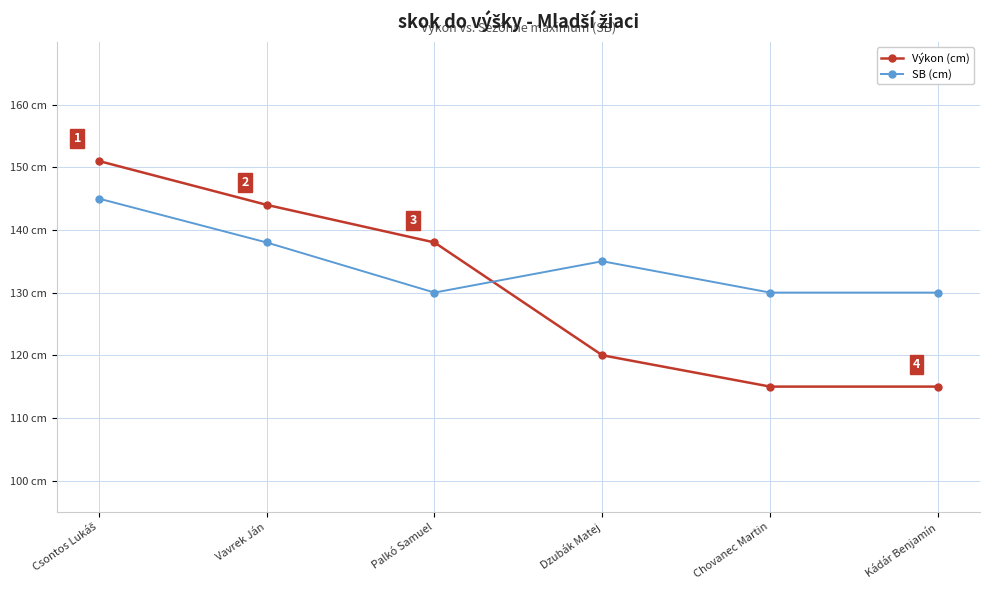

What are all the series names shown in the legend?

Výkon (cm), SB (cm)